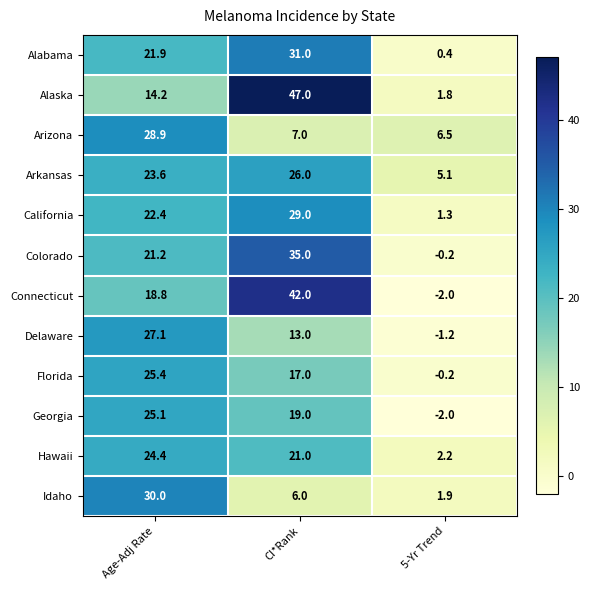

Count the number of categories in the chart.

3